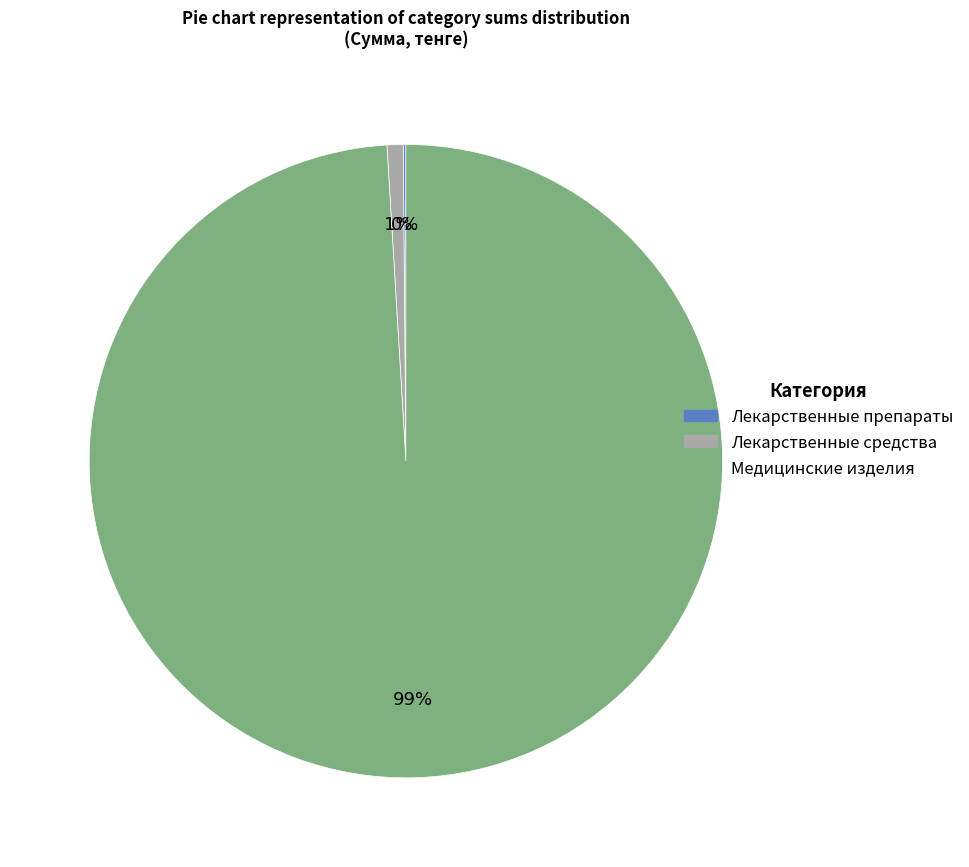

To the nearest percent, what percentage of the pie is Медицинские изделия?

99%